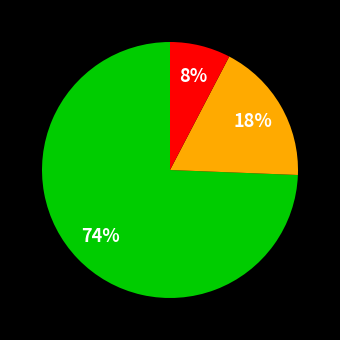

Is there a majority slice in this chart?

Yes